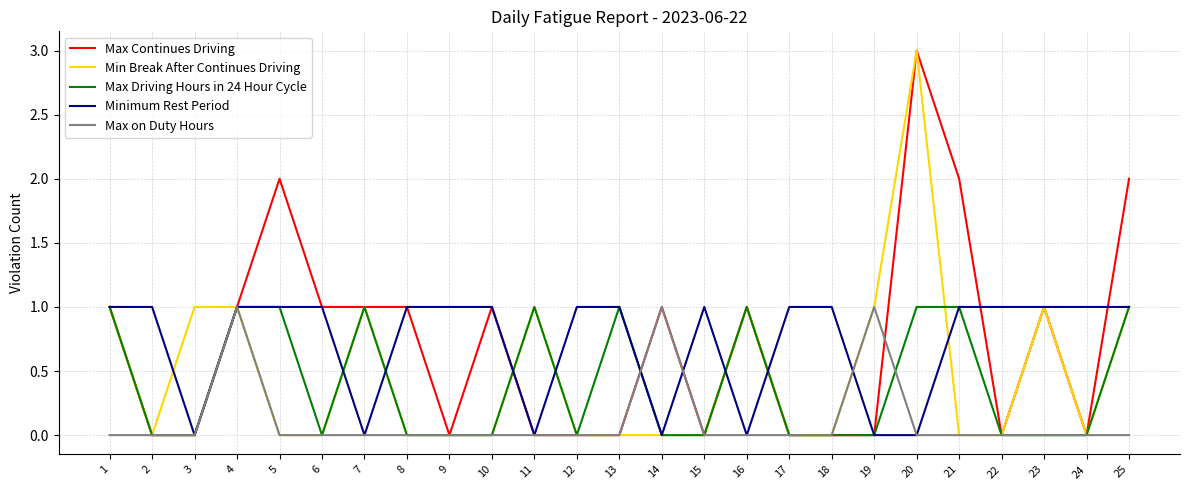

At which category is the sum across all series the highest?

20